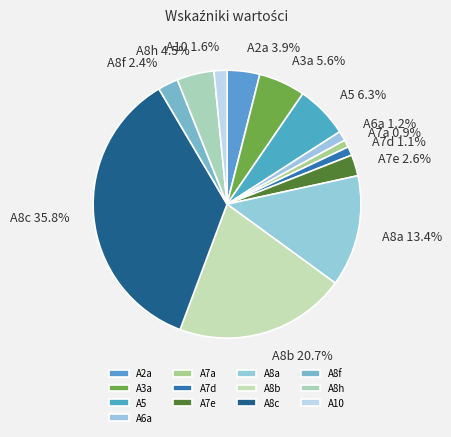

The A2a slice represents 4% of the pie. True or false?

True